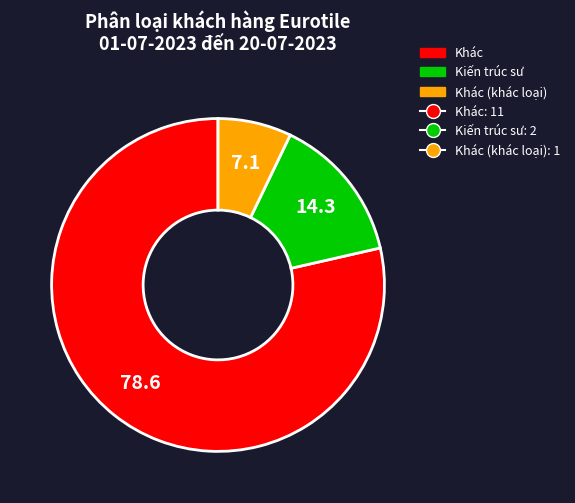

Is there a majority slice in this chart?

Yes